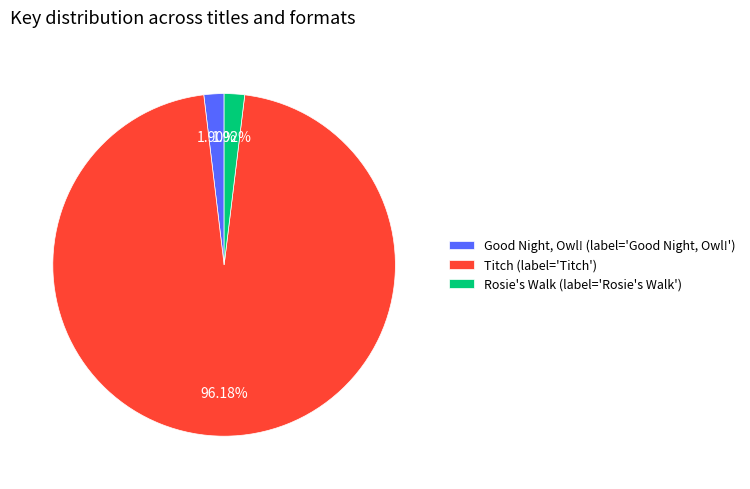

Which slice is the largest?

Titch (label='Titch')